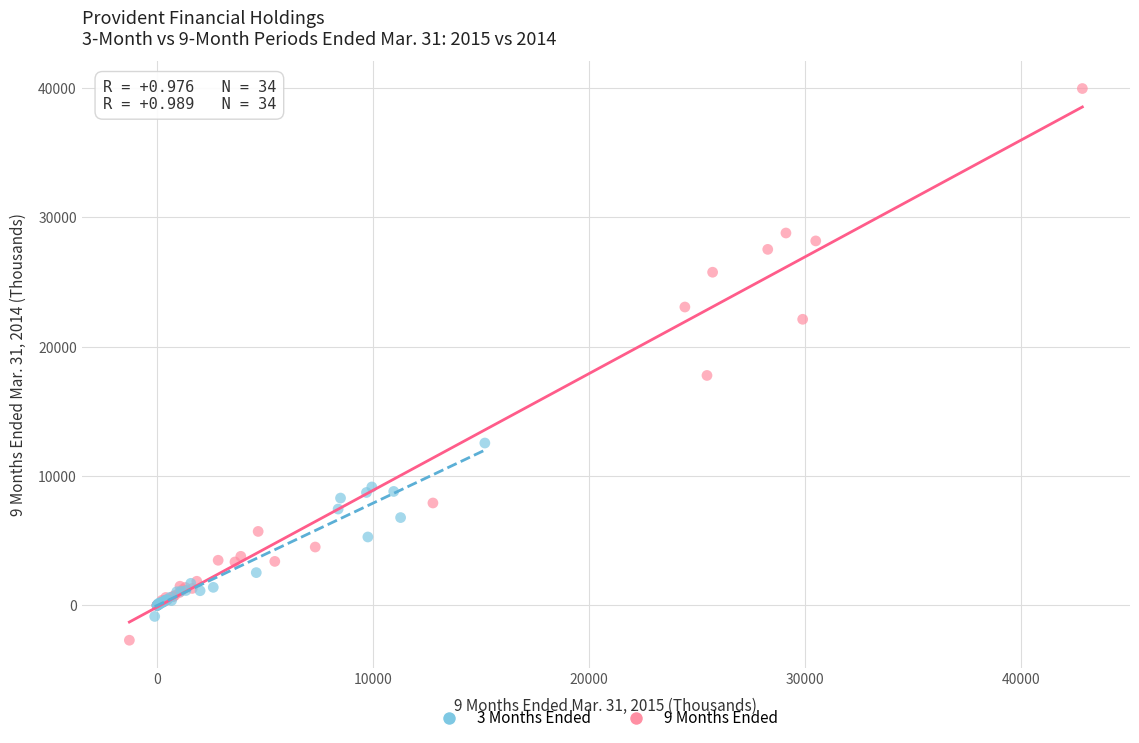

Which series has the largest Y range (max minus min)?

9 Months Ended